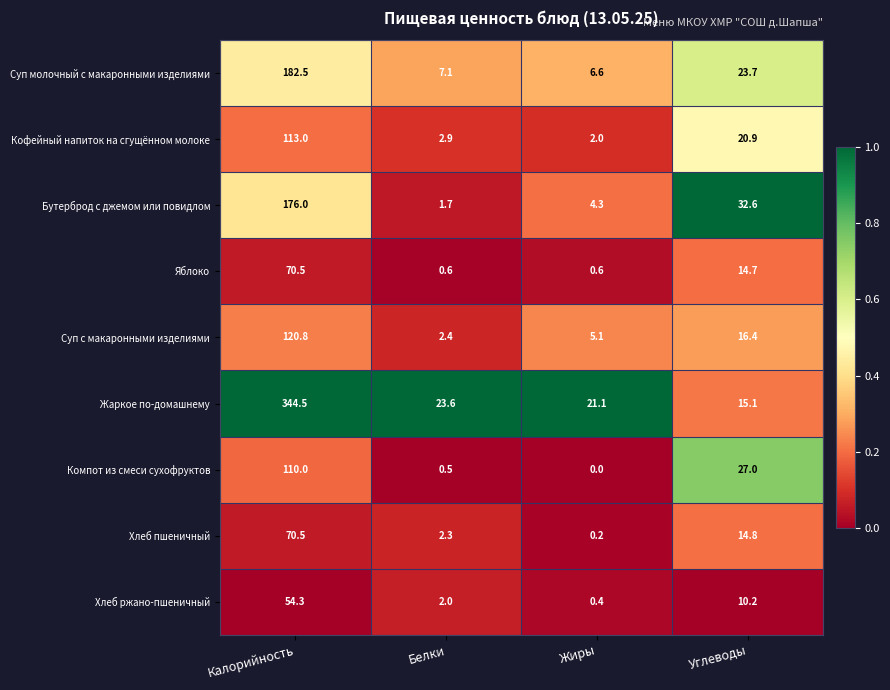

Between Калорийность and Жиры, which series saw the biggest shift?

Жаркое по-домашнему